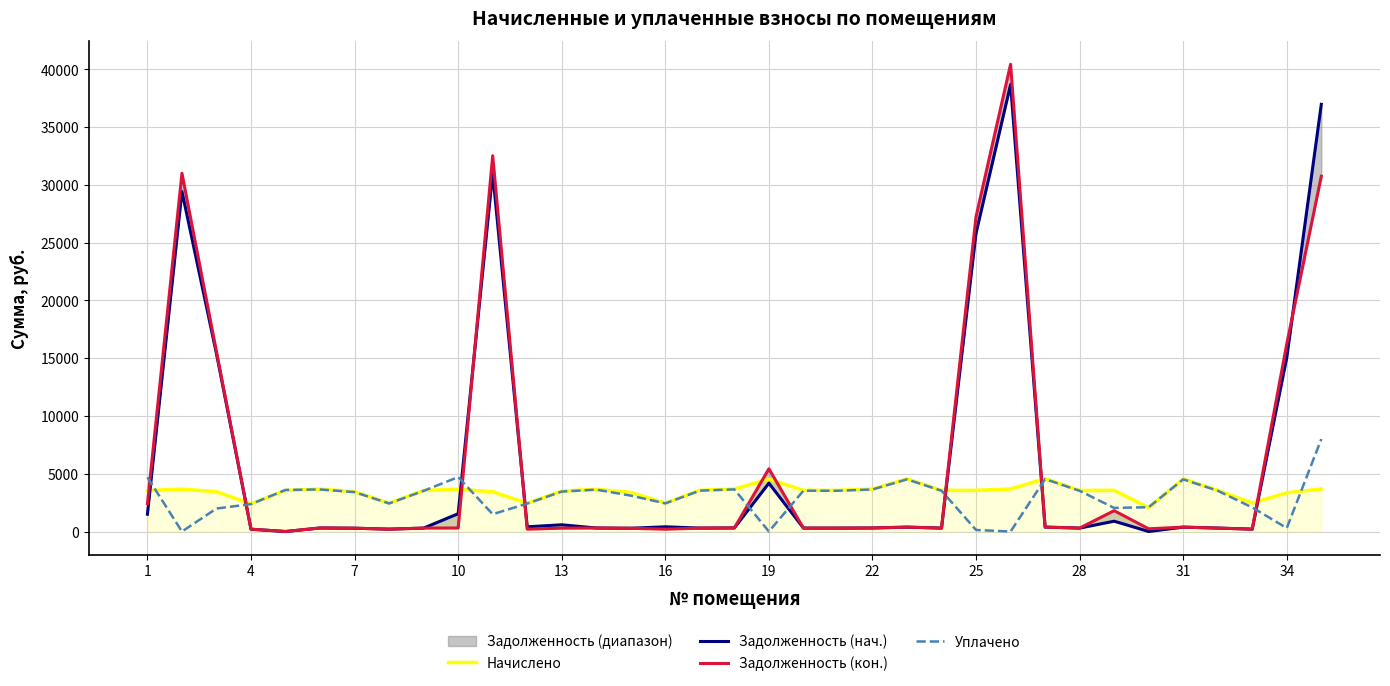

How many lines are shown in the chart?

4